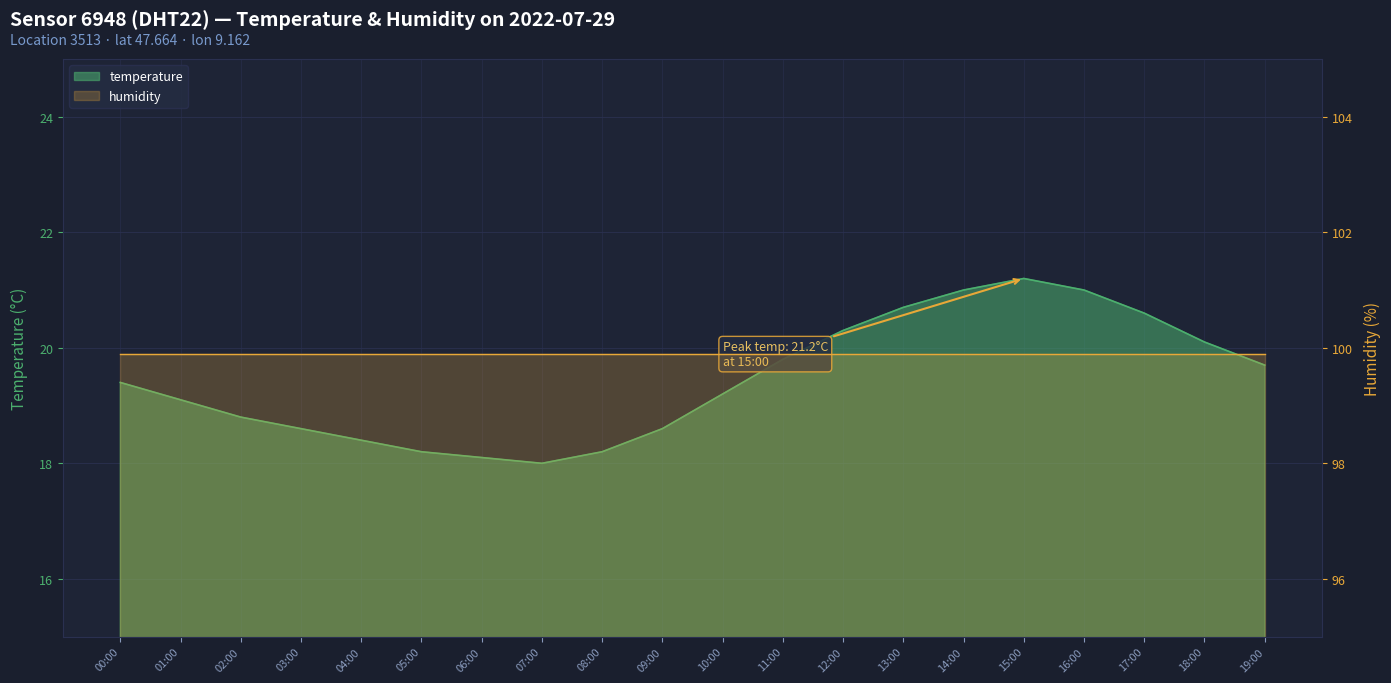

Reading left to right, what are all the values shown in this chart?

00:00=19.4	01:00=19.1	02:00=18.8	03:00=18.6	04:00=18.4	05:00=18.2	06:00=18.1	07:00=18.0	08:00=18.2	09:00=18.6	10:00=19.2	11:00=19.8	12:00=20.3	13:00=20.7	14:00=21.0	15:00=21.2	16:00=21.0	17:00=20.6	18:00=20.1	19:00=19.7